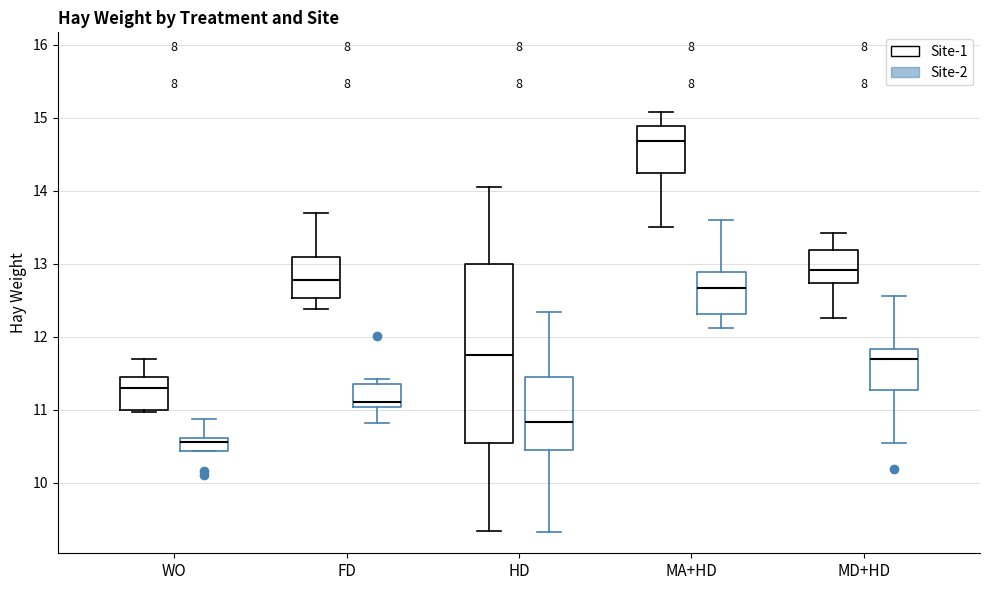

Comparing the boxes themselves (not the whiskers), which one is the tallest?

HD (Site-1)